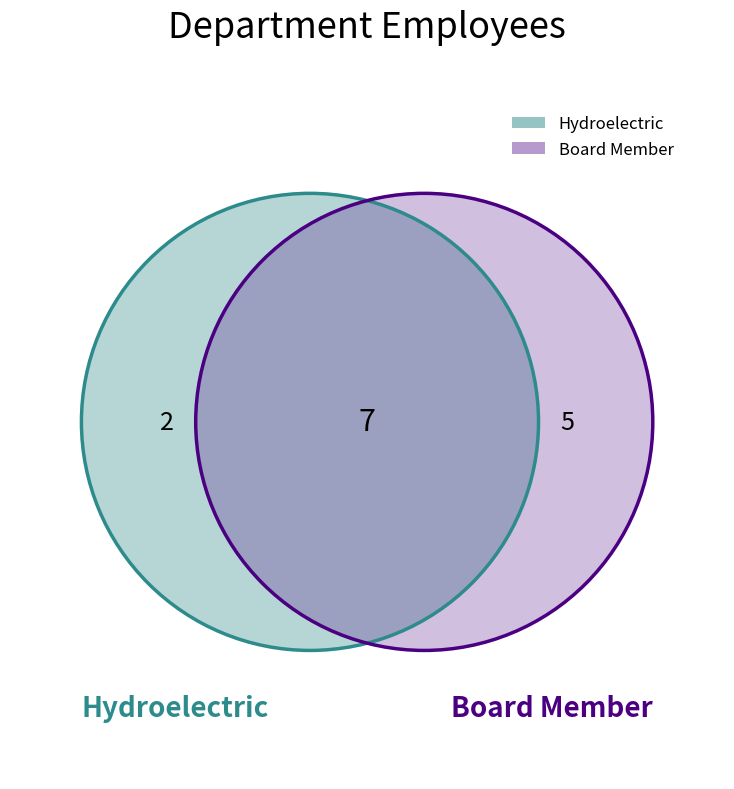

Which slice represents more than half of the pie?

Board Member